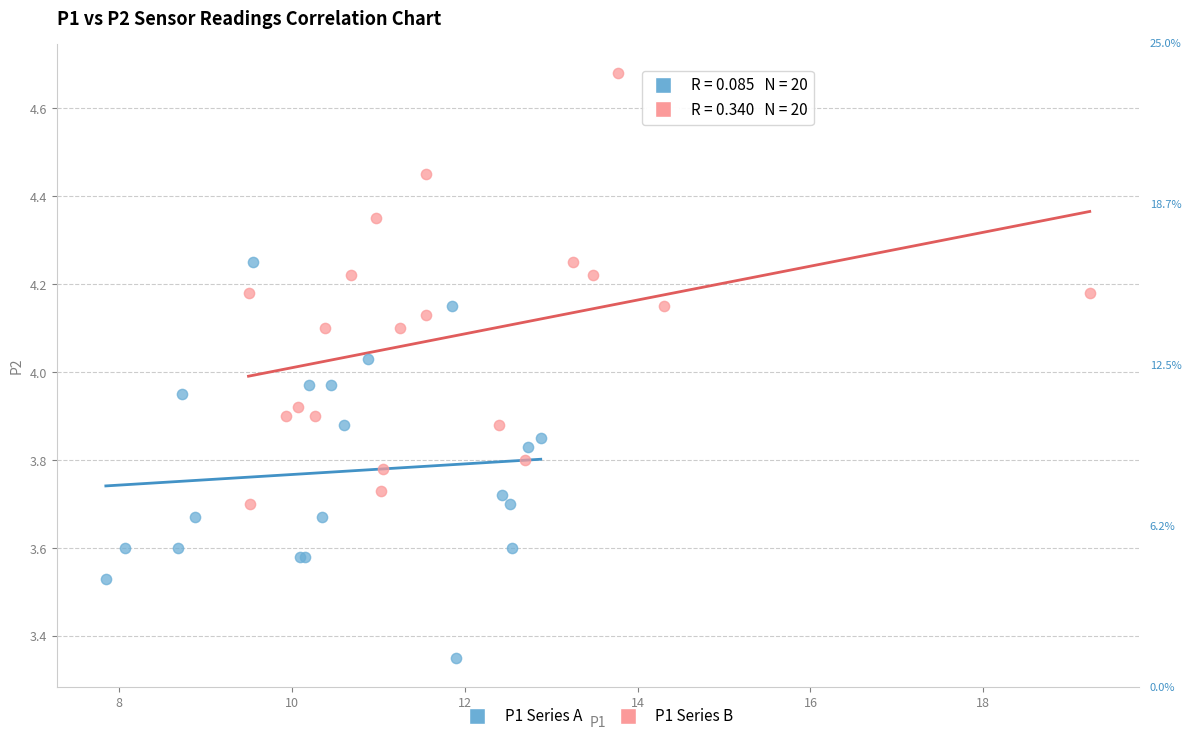

What are all the series names shown in the legend?

P1 Series A, P1 Series B